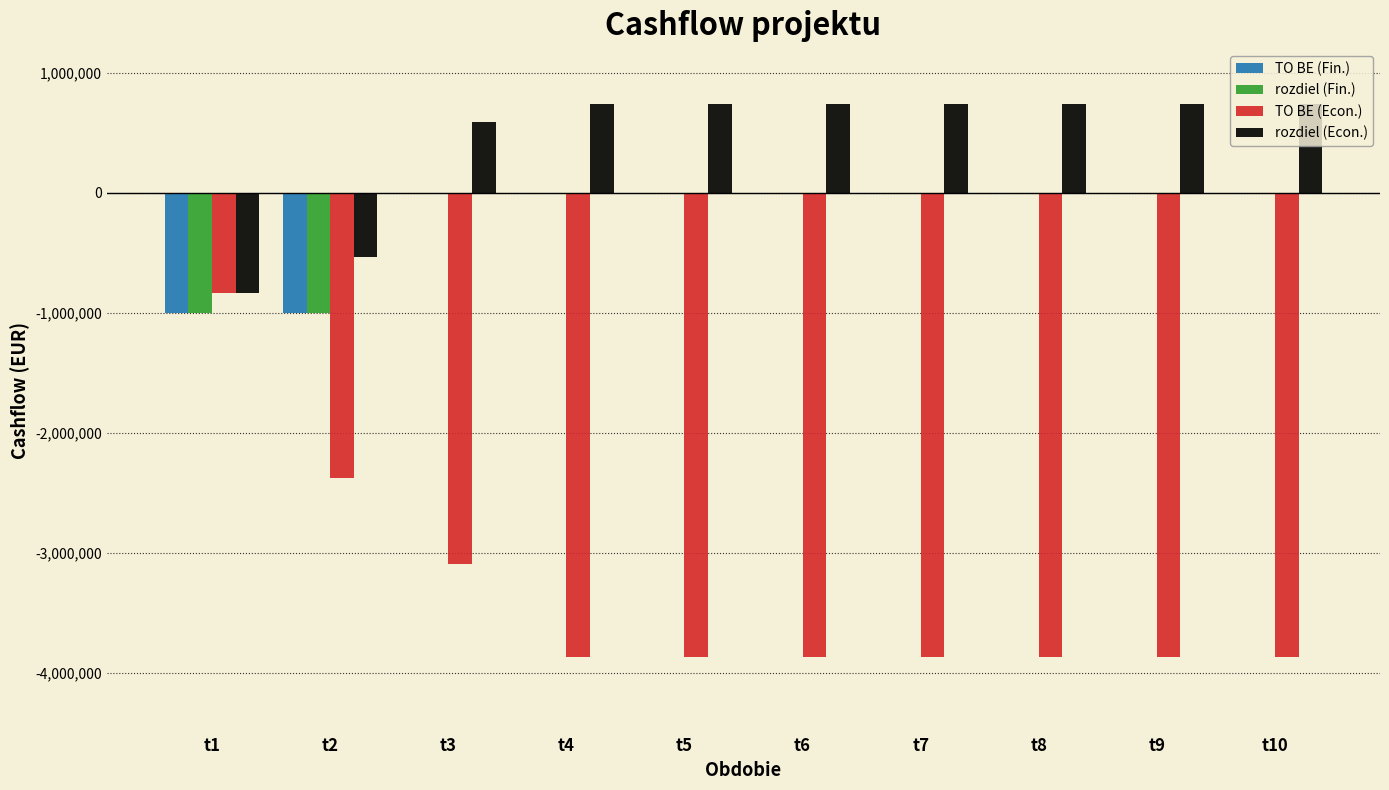

How many data points does each series have?

10